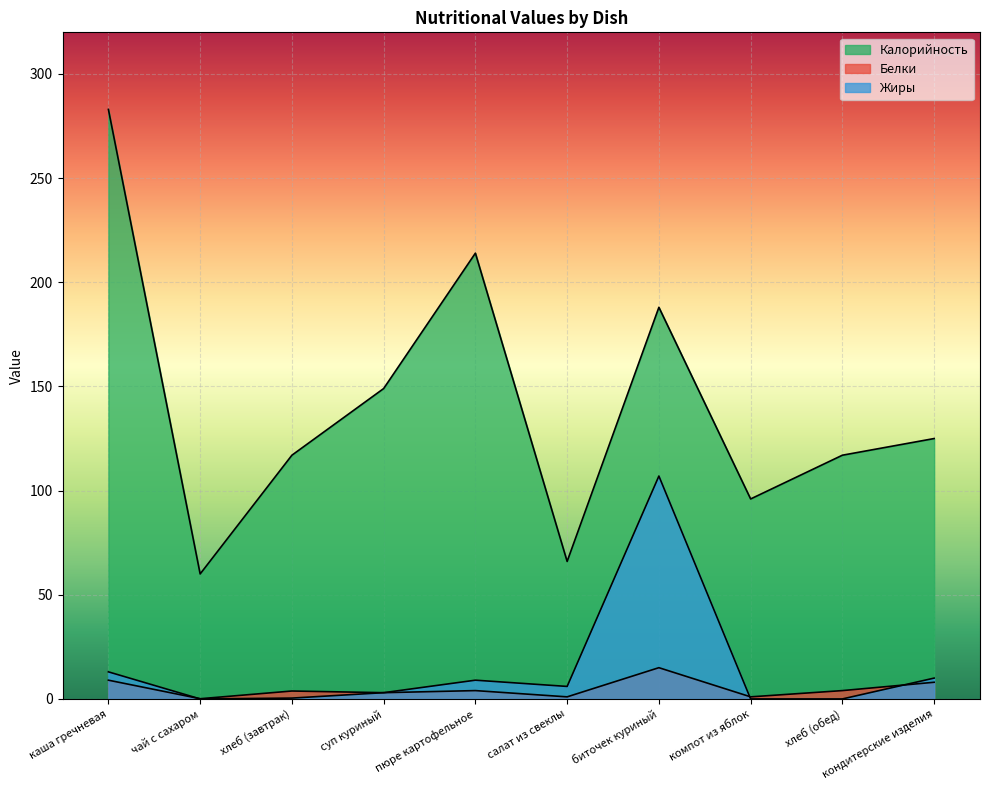

How many values in the Белки series are below 4?

5